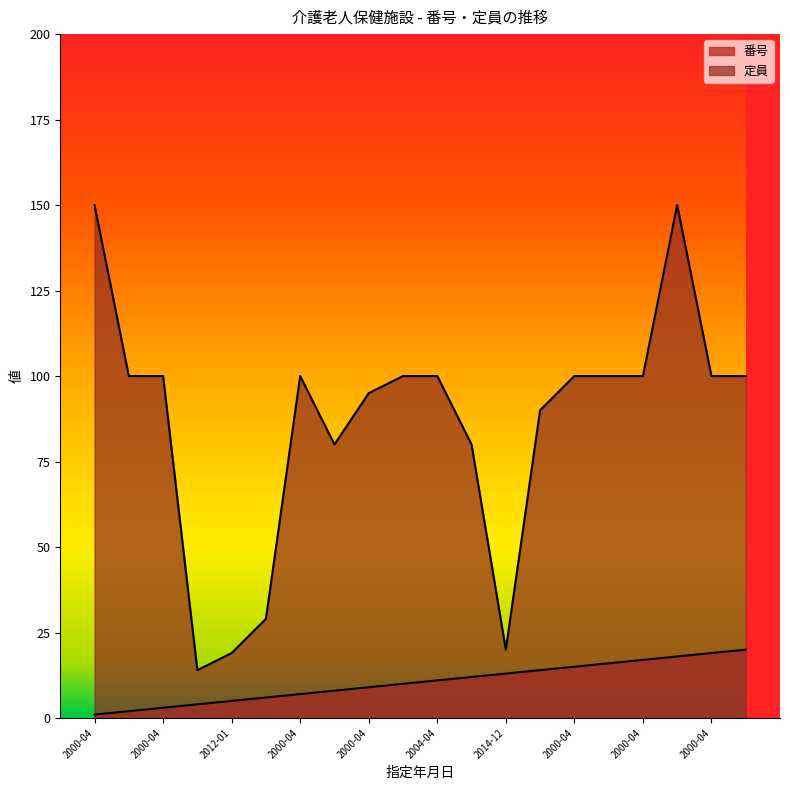

Which series has the largest range (max minus min)?

定員